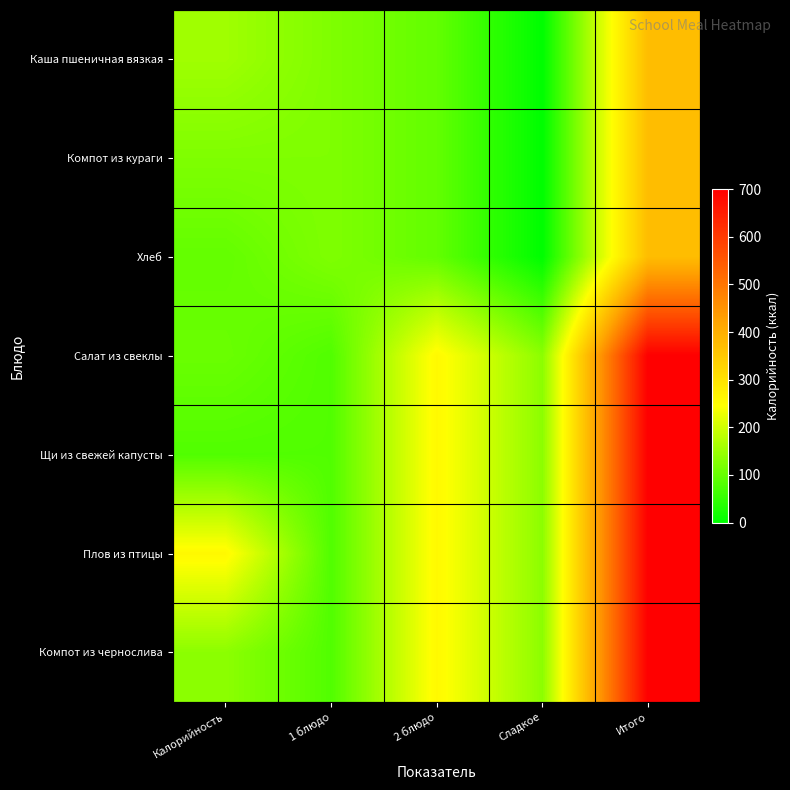

What is the greatest value displayed?

700